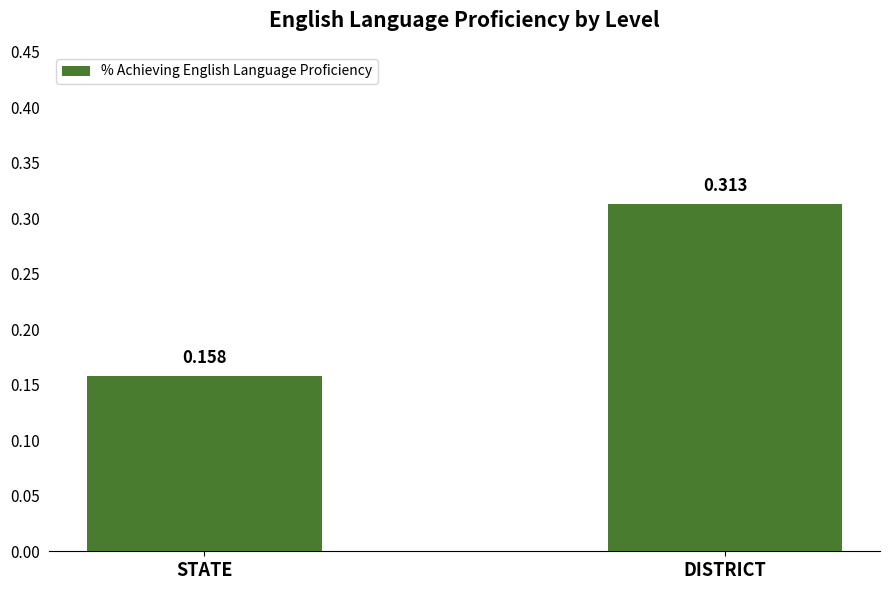

Which label corresponds to the largest value in the chart?

DISTRICT